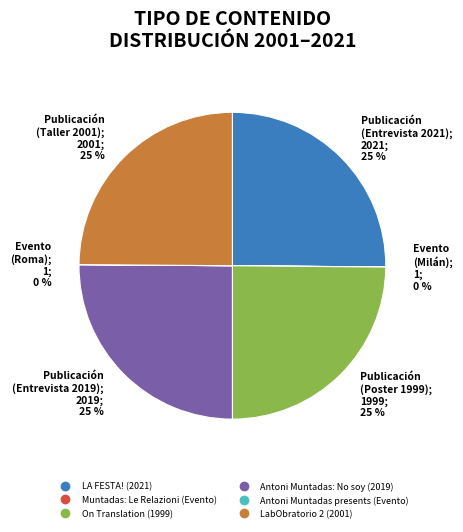

To the nearest percent, what is the difference between the largest and smallest slice percentages?

25%